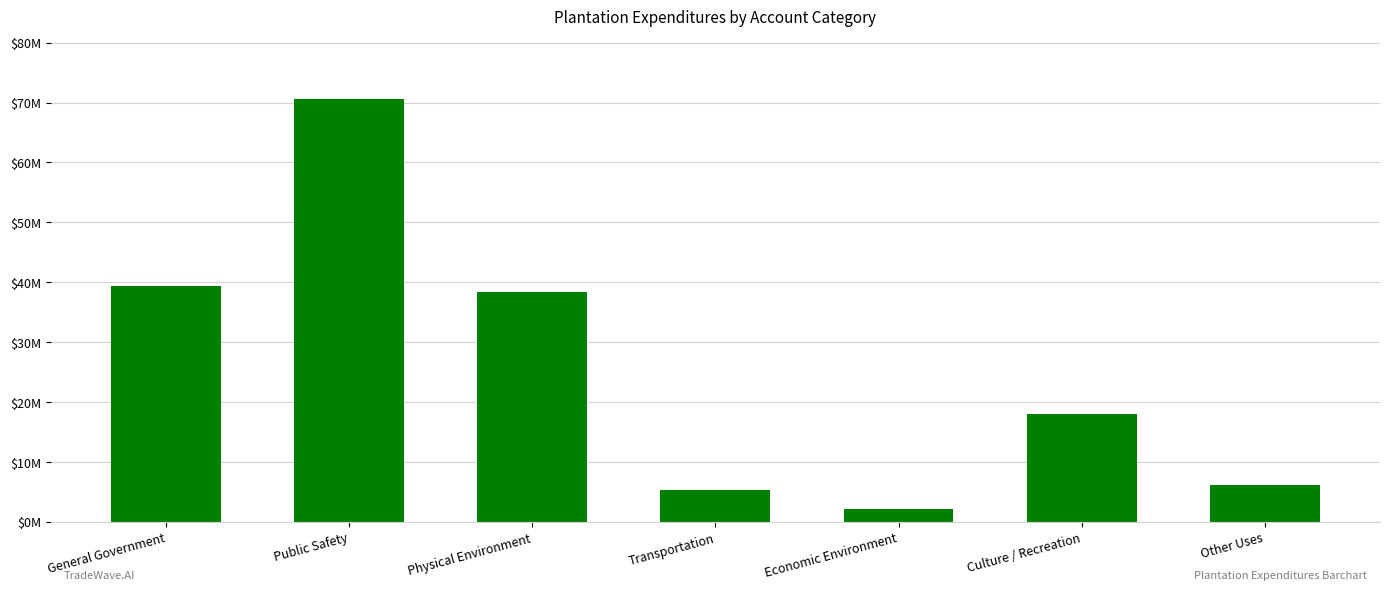

Does the chart contain any negative values?

No